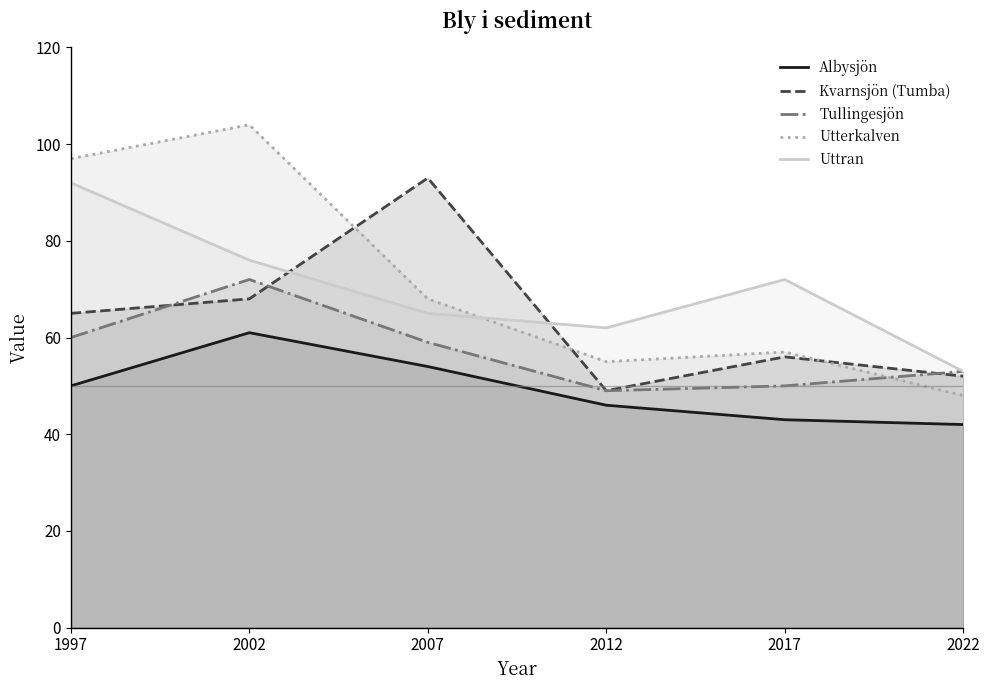

True or false: Uttran has a value of 53 at 2022.

True